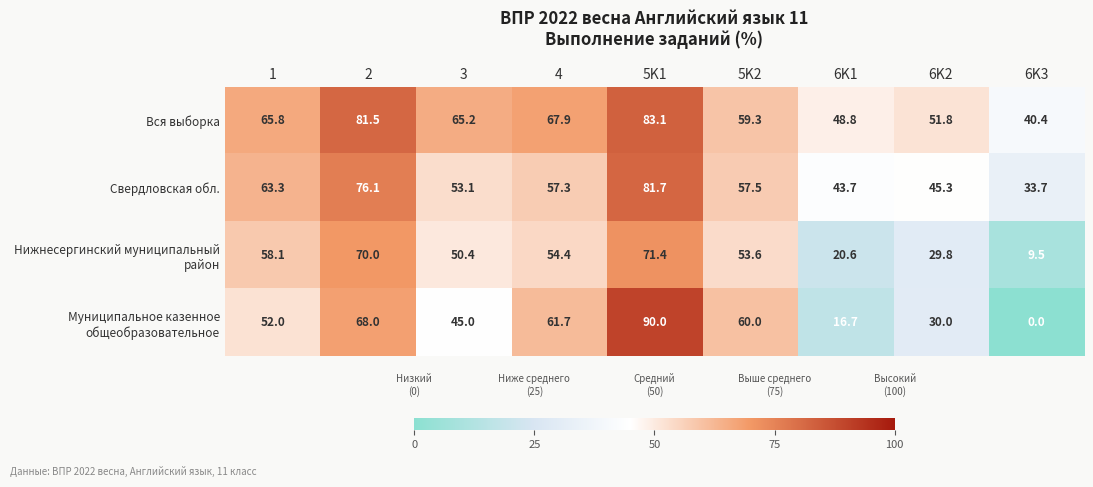

Rank the categories by Свердловская обл. value from lowest to highest.

6K3, 6K1, 6K2, 3, 4, 5K2, 1, 2, 5K1